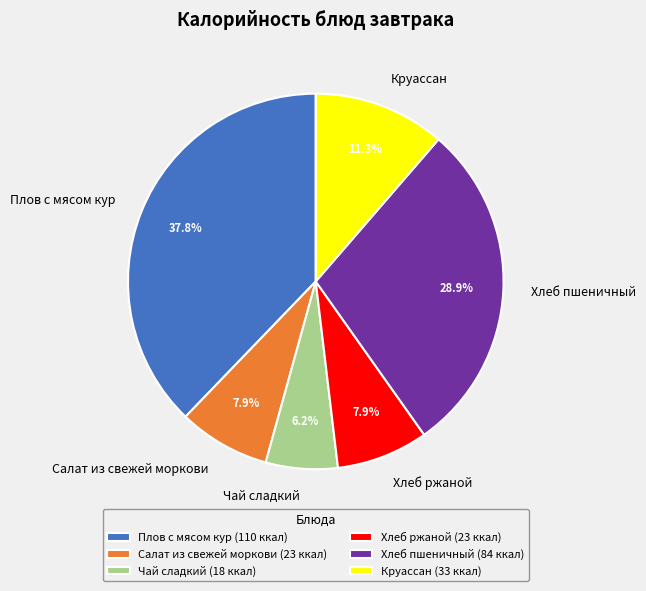

The Круассан slice represents 11% of the pie. True or false?

True